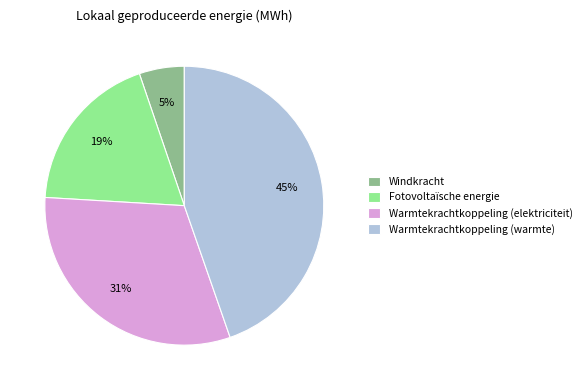

Rank the categories by value from highest to lowest.

Warmtekrachtkoppeling (warmte), Warmtekrachtkoppeling (elektriciteit), Fotovoltaïsche energie, Windkracht